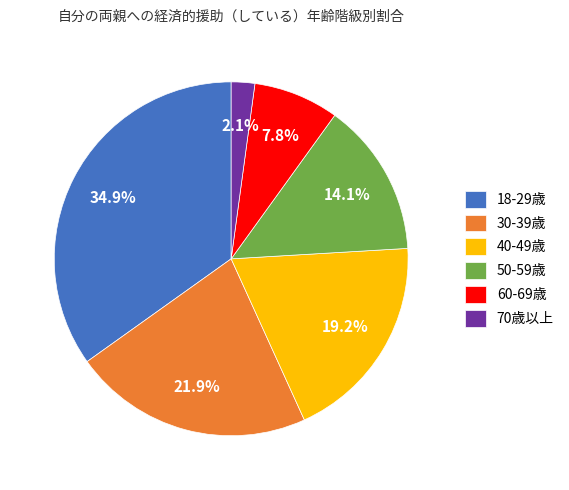

Does 40-49歳 represent more than half of the total?

No